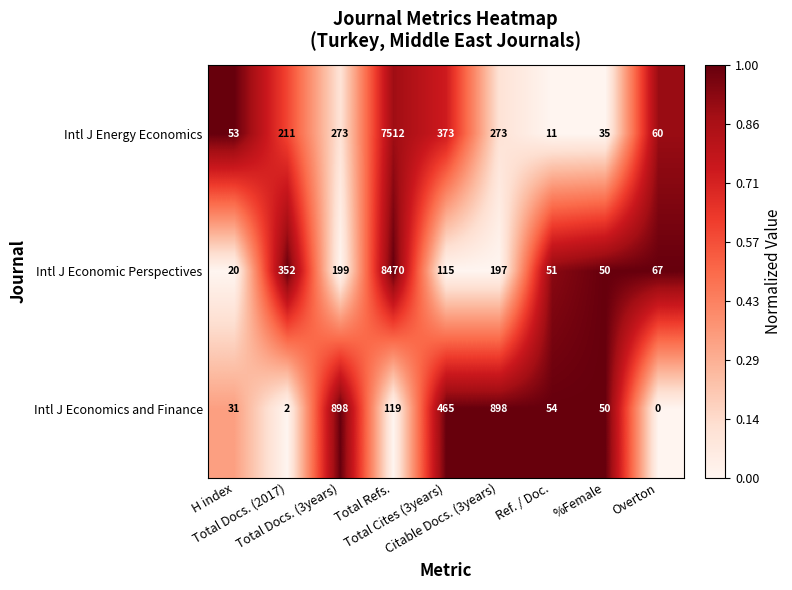

Which series has the widest spread of values?

Intl J Economic Perspectives